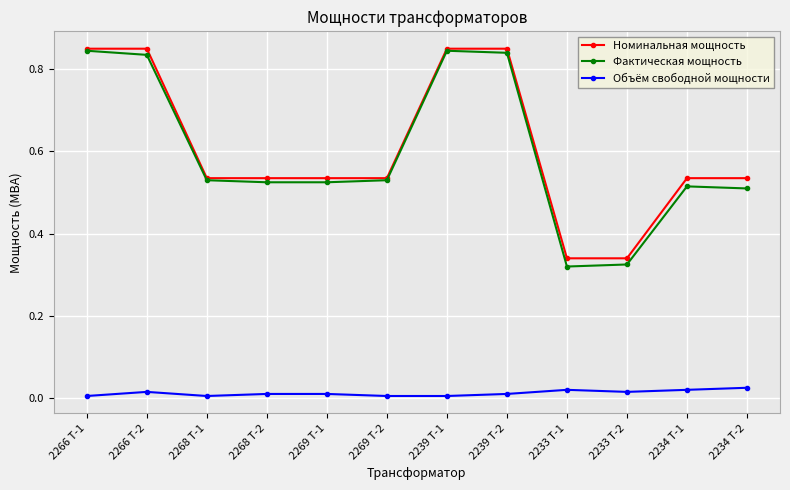

Does the chart have visible grid lines?

Yes